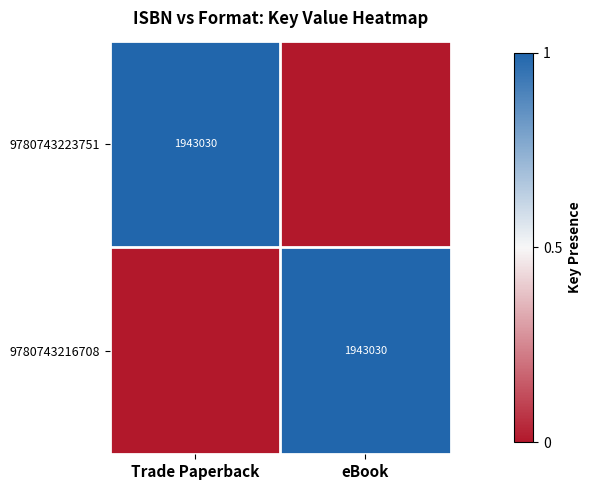

The value of 9780743223751 at Trade Paperback is 1943030. True or false?

True